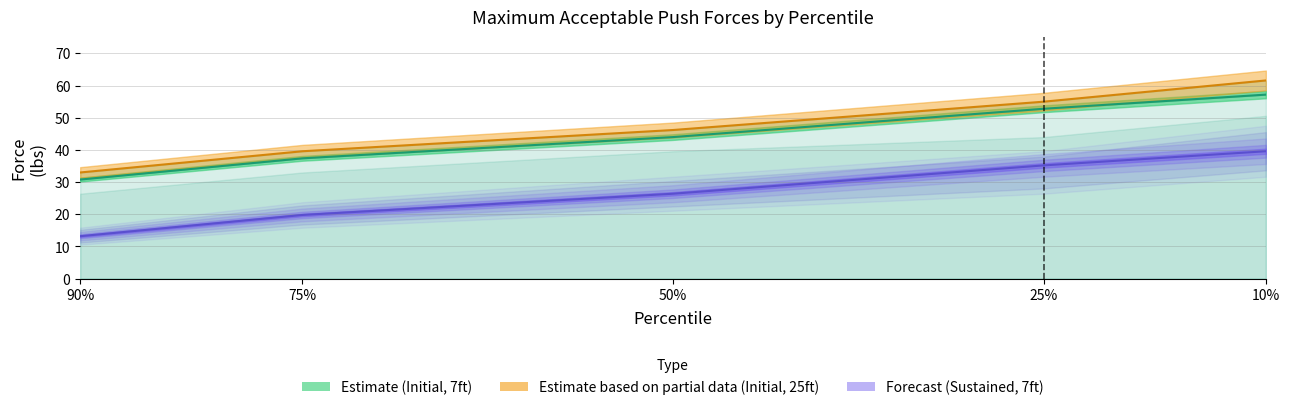

Does the chart have visible grid lines?

Yes